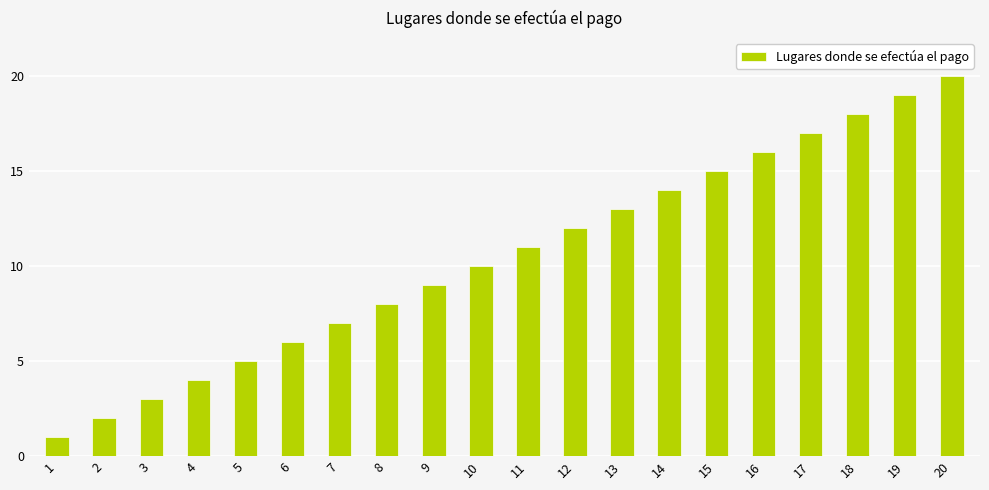

What is the difference between the second highest and minimum values?

18